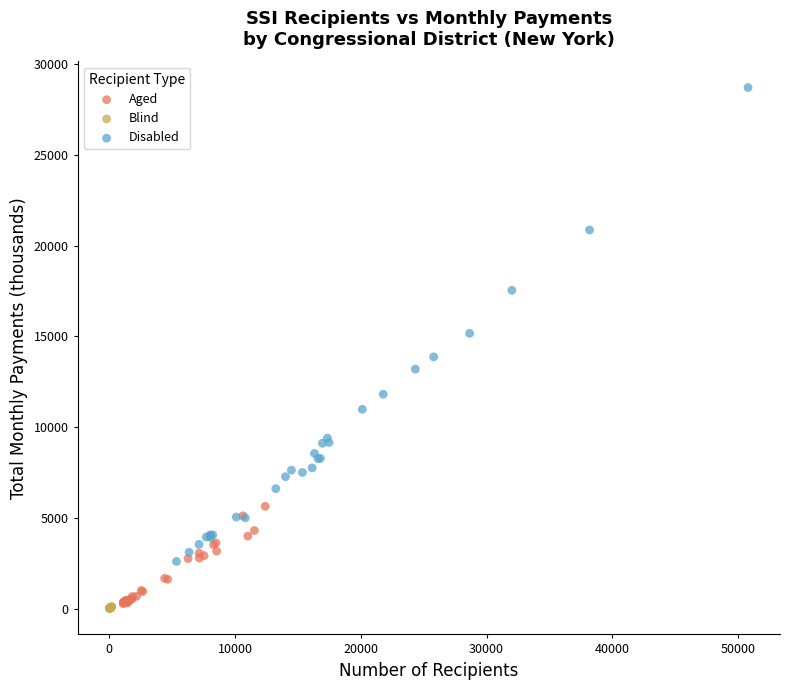

Which series has the widest spread of Y values?

Disabled